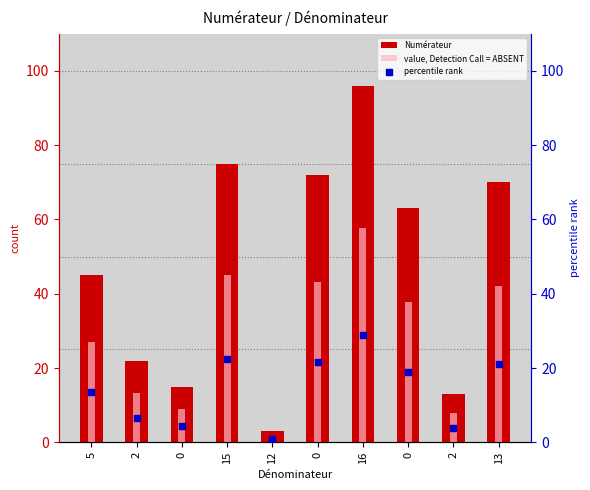

What are all the series names shown in the legend?

Numérateur, value, Detection Call = ABSENT, percentile rank